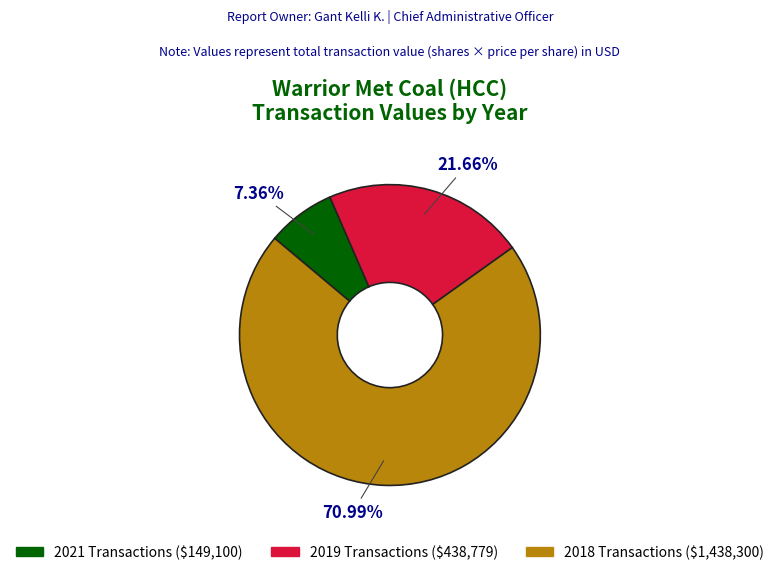

Which category has the smallest portion of the pie?

2021 Transactions ($149,100)